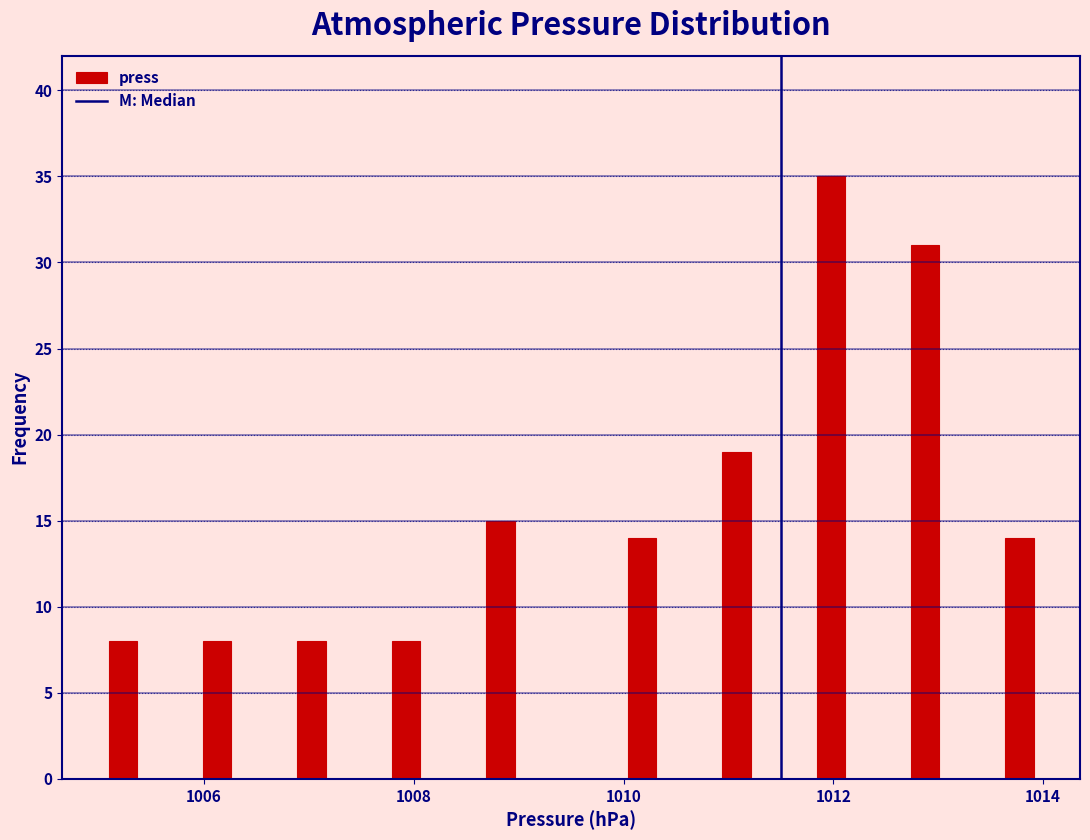

Read against the x-axis, roughly where is the centre of the tallest bar?

1012.0